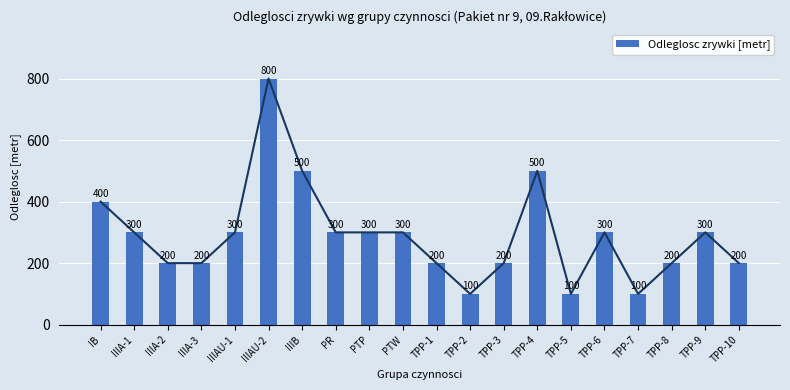

True or false: the data shows 96 at PR.

False